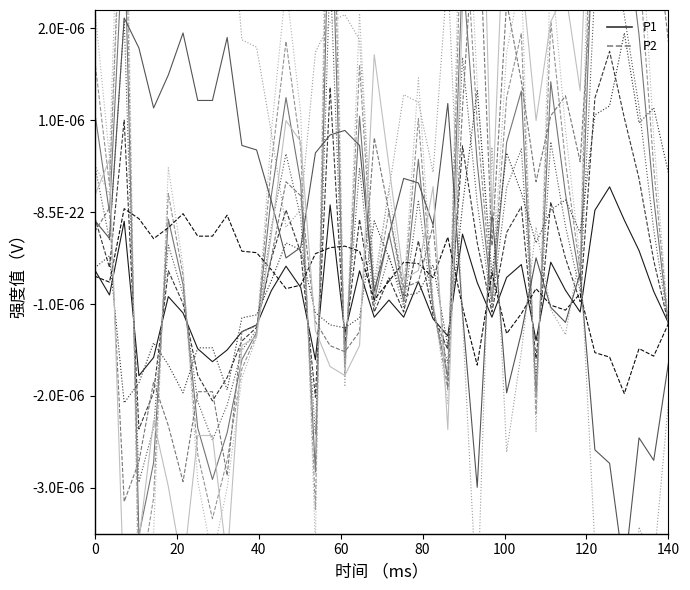

After their last crossing, which series has the higher values: P1 or P2?

P1